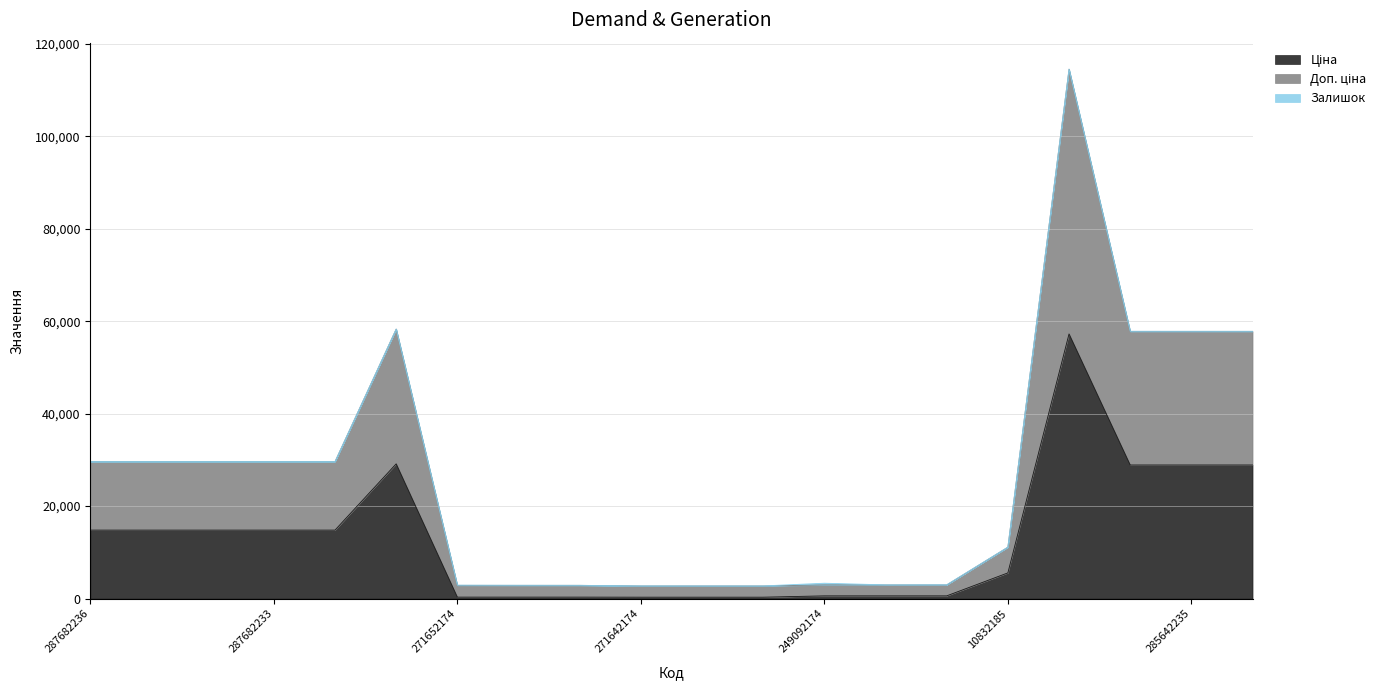

At which label is Доп. ціна closest to 58635?

287702232